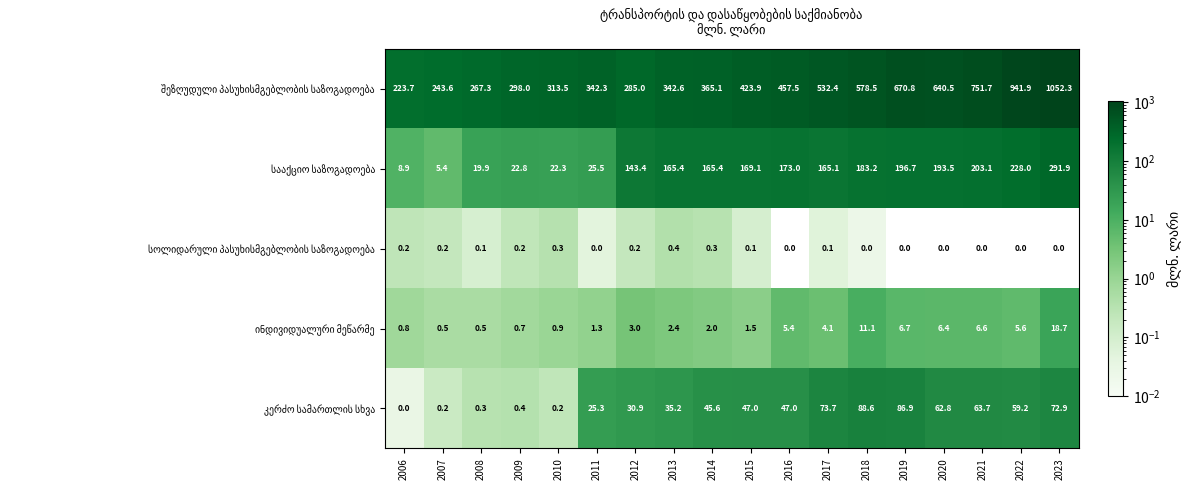

At how many categories does at least one series exceed 130?

18